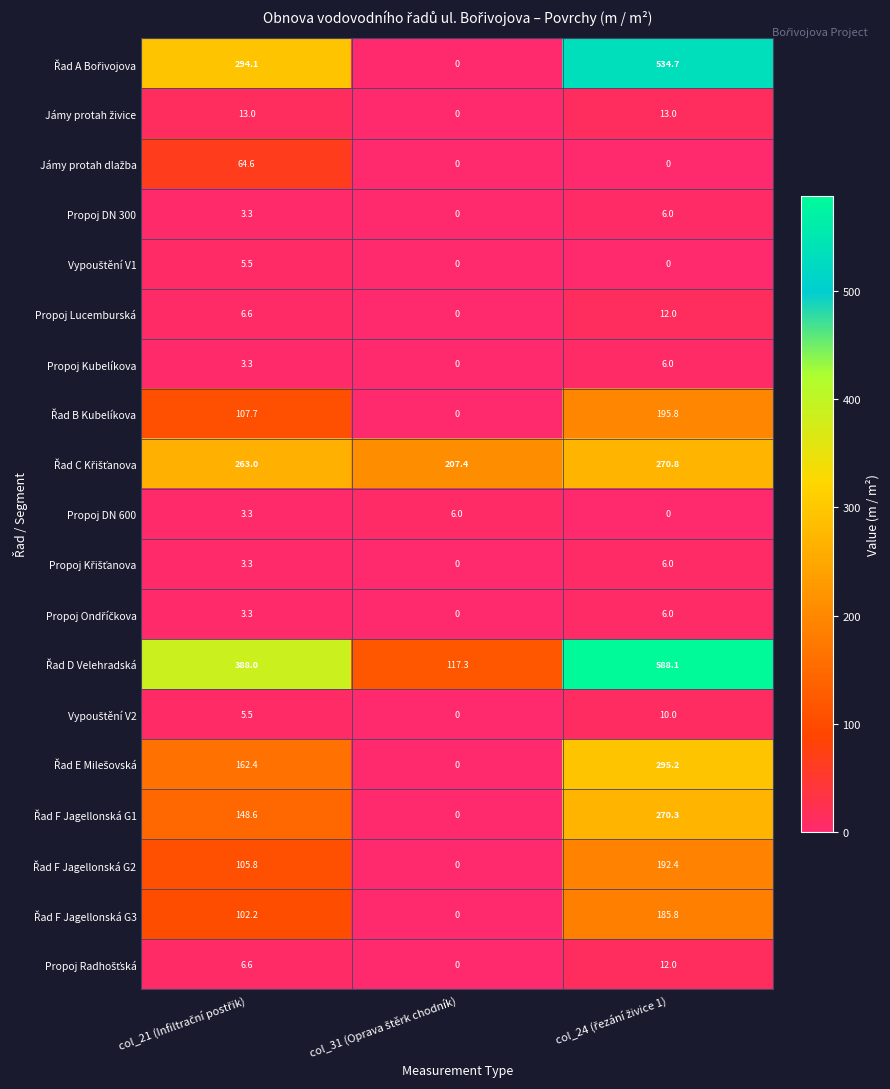

What is the highest value of the Propoj DN 300 series?

6.0